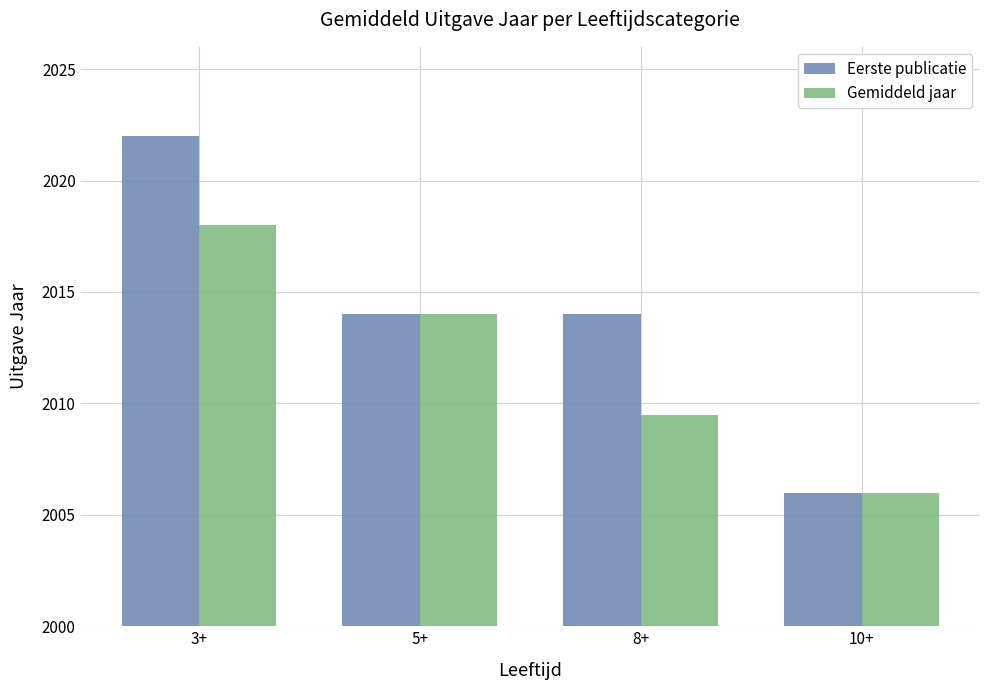

What is the sum of all Eerste publicatie values?

8056.0